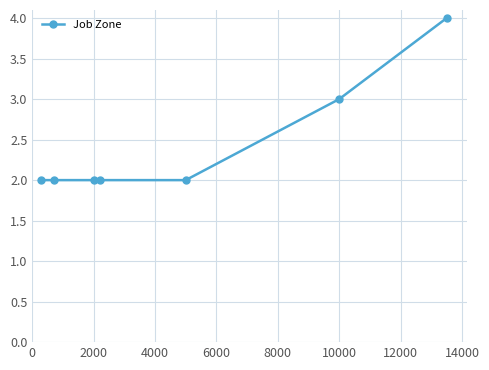

What is the greatest value displayed?

4